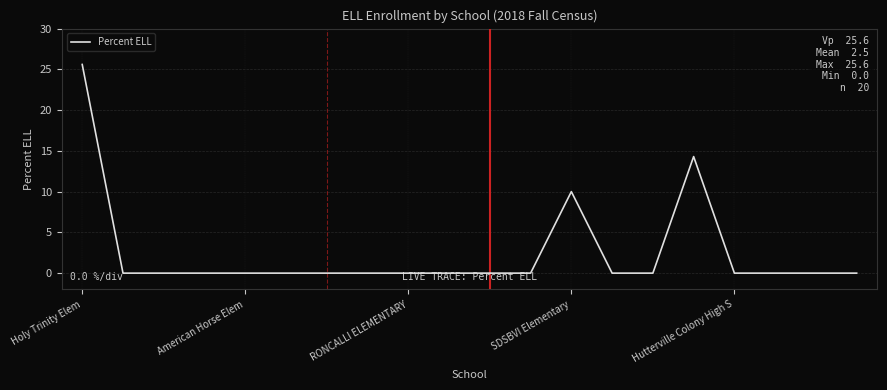

Does the chart have visible grid lines?

Yes